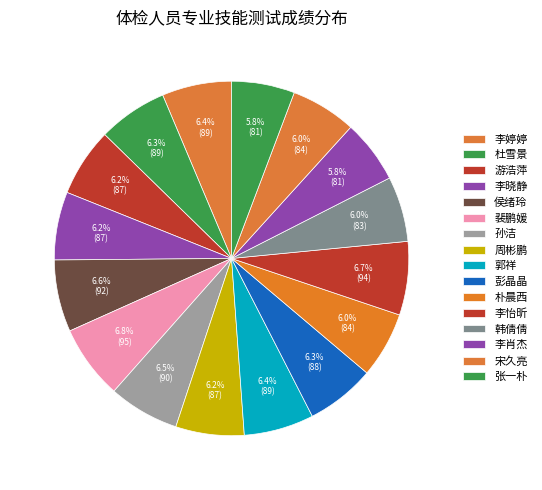

Is there any slice that represents more than half of the pie?

No